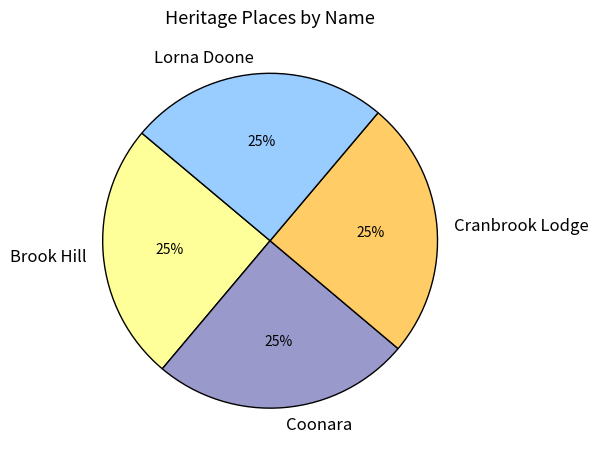

The Brook Hill slice represents 19% of the pie. True or false?

False